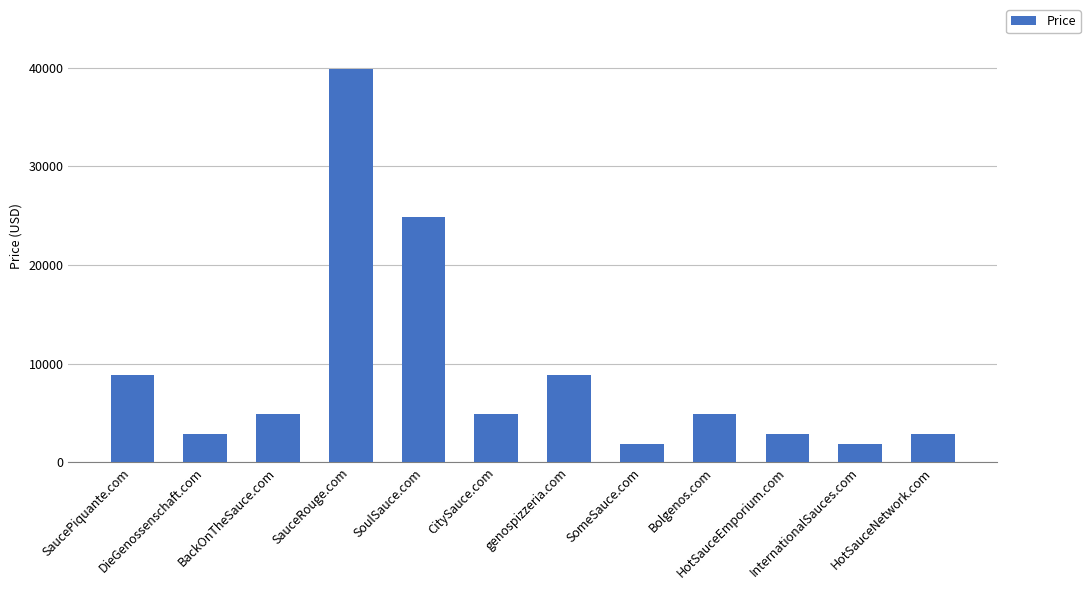

Reading left to right, extract all data points from this chart.

8888	2888	4888	39888	24888	4888	8888	1888	4888	2888	1888	2888